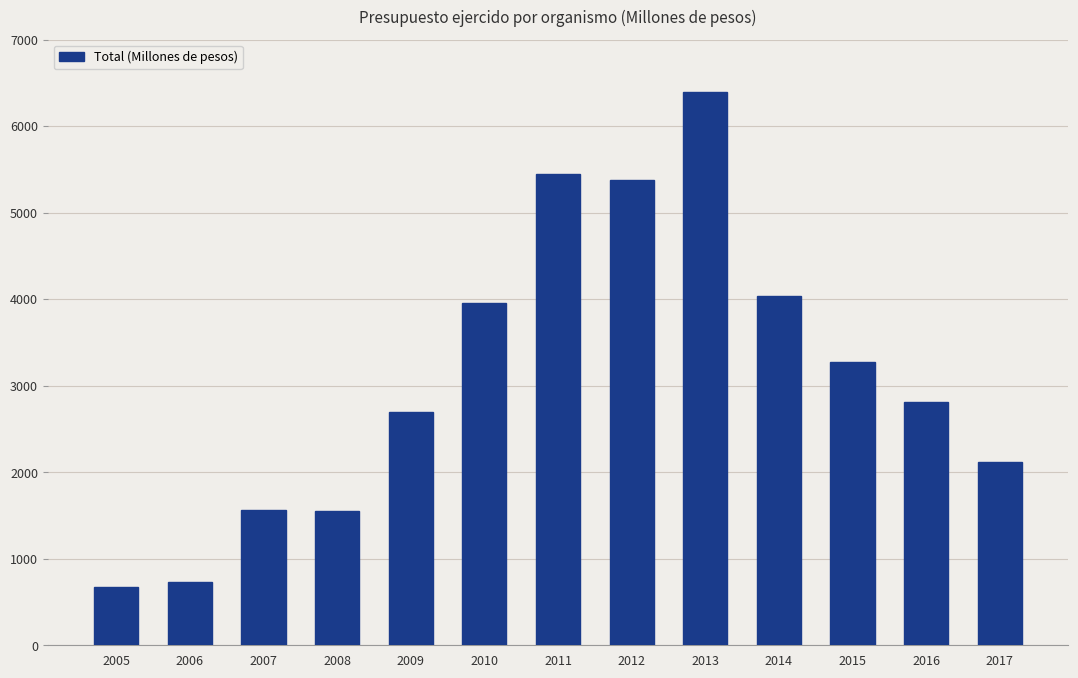

What is the value of the 13th bar from the left?

2120.2